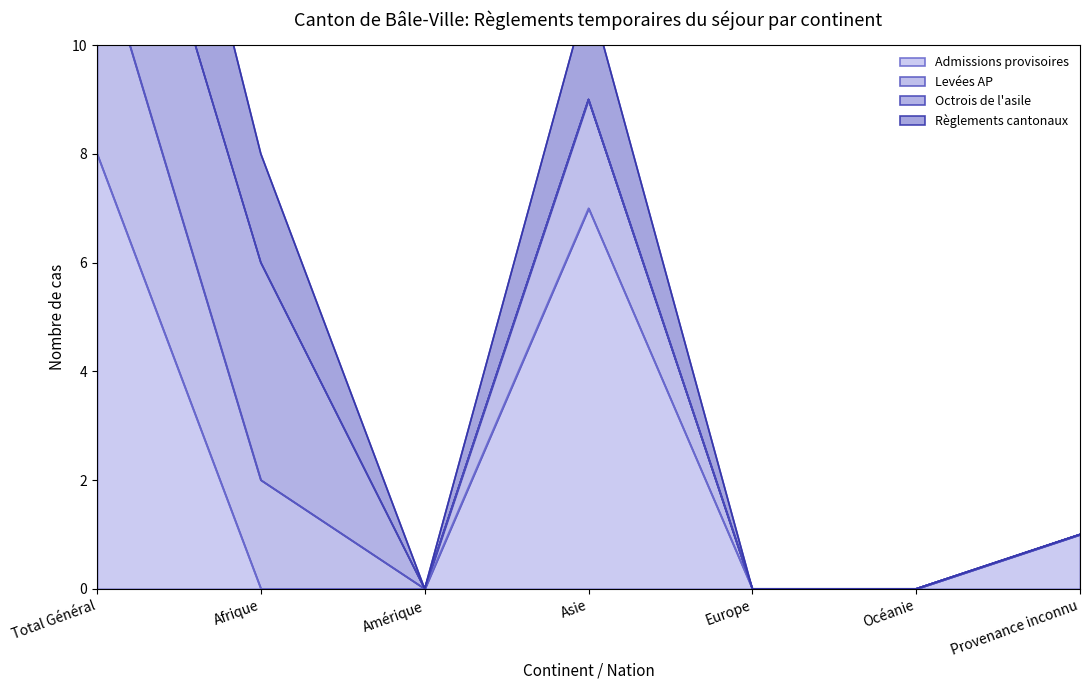

True or false: Levées AP and Règlements cantonaux cross at least once.

False